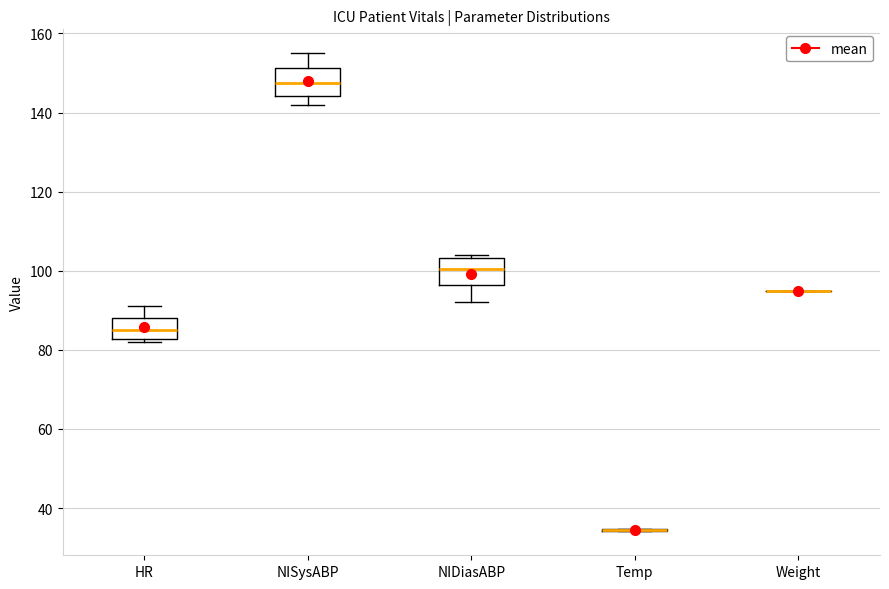

Reading left to right, read every box against the y-axis: the position of its median line, the range the box covers, and the ends of its whiskers. The values are not printed on the chart, so give them approximately, as read against the axis.

HR: median 86, box 82 to 88, whiskers 82 (just below the box's lower edge) to 92
NISysABP: median 148, box 144 to 152, whiskers 142 to 156
NIDiasABP: median 100, box 96 to 104, whiskers 92 to 104 (just above the box's upper edge)
Temp: box collapsed to a line at 34, whiskers 34 to 34
Weight: box collapsed to a line at 96, whiskers 96 to 96